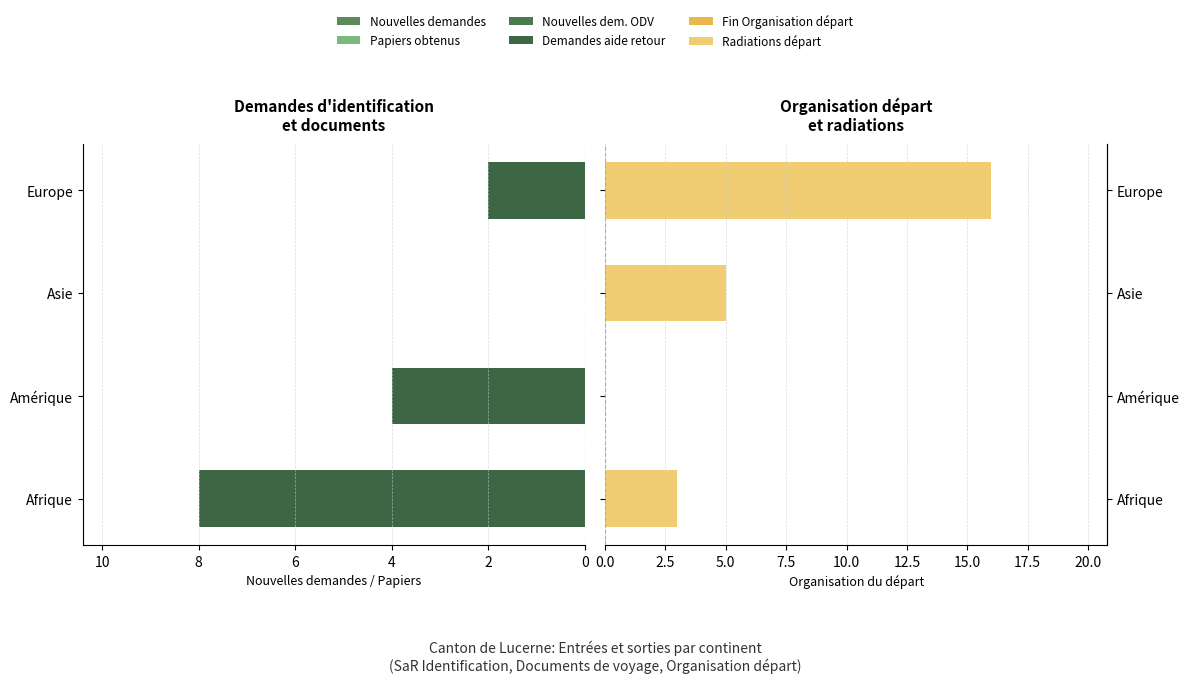

Is the value of Nouvelles dem. ODV (col_5) at Amérique greater than the value of Radiations départ (col_17) at Amérique?

Yes